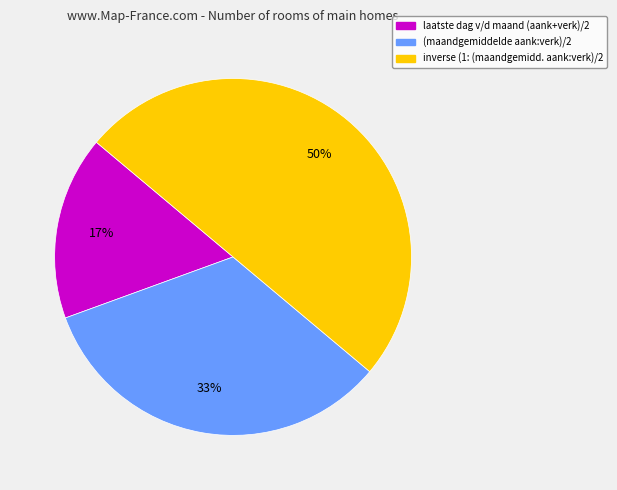

The (maandgemiddelde aank:verk)/2 slice represents 33% of the pie. True or false?

True